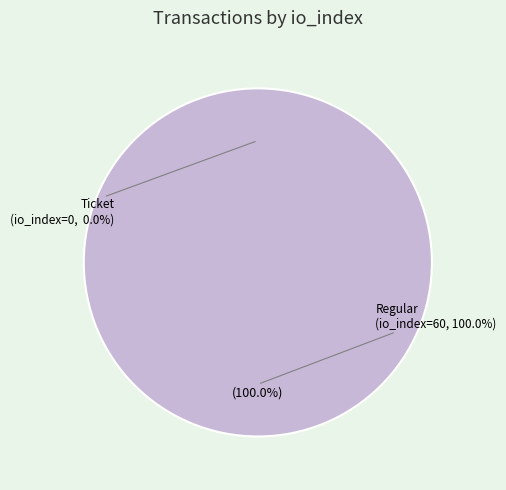

Rank the categories by value from highest to lowest.

Regular (io_index=60), Ticket (io_index=0)